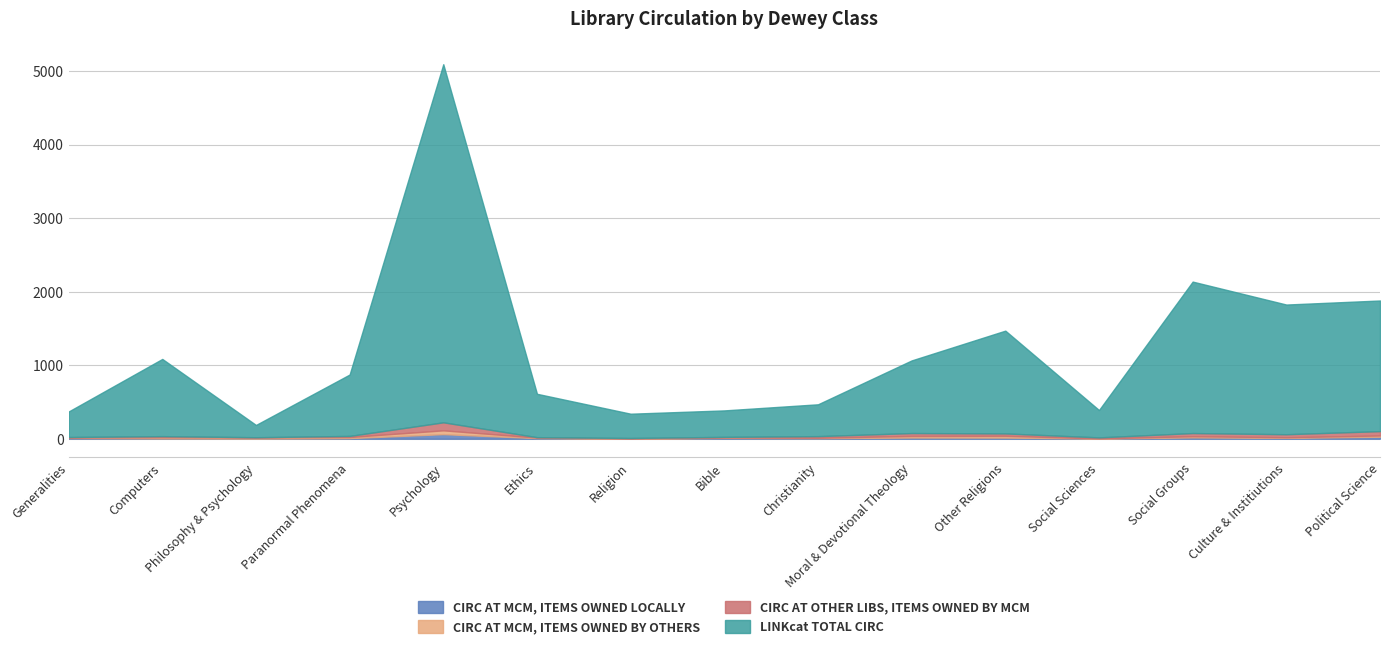

What is the value of the CIRC AT OTHER LIBS, ITEMS OWNED BY MCM point at the 9th from the left?

22